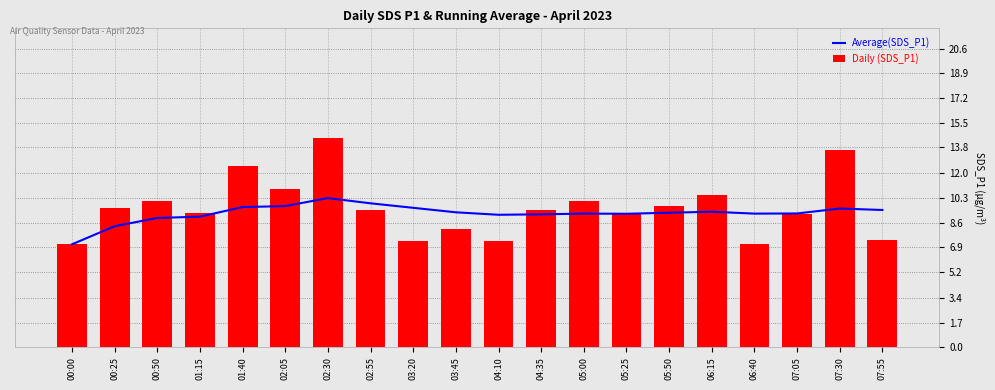

What is the spread (max minus min) of values at 00:25?

1.2